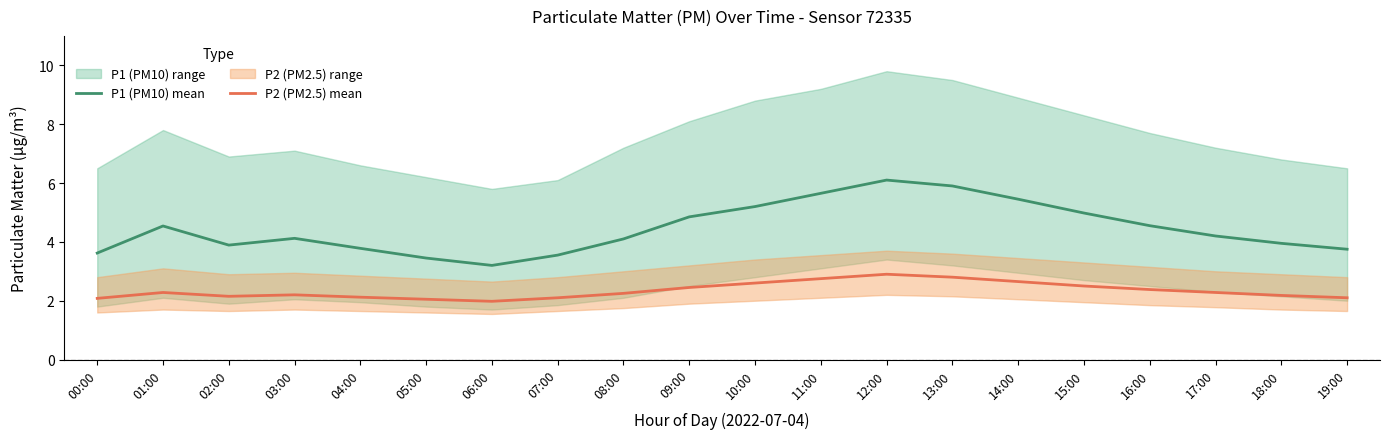

True or false: P1 (PM10) mean and P2 (PM2.5) mean intersect in this chart.

False